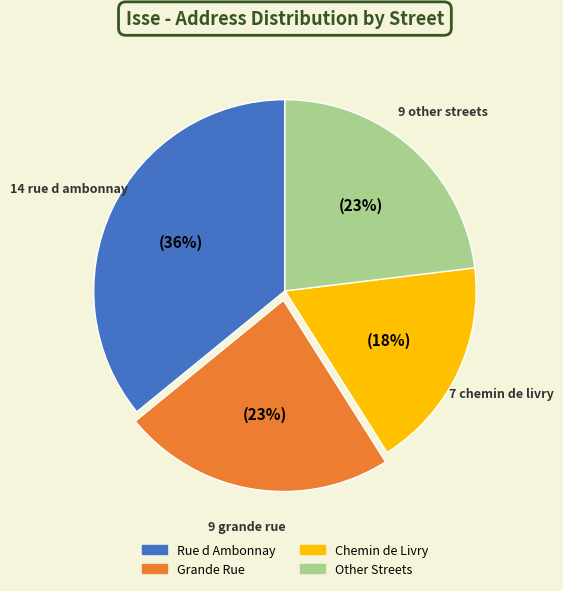

To the nearest percent, what is the average slice percentage?

25%